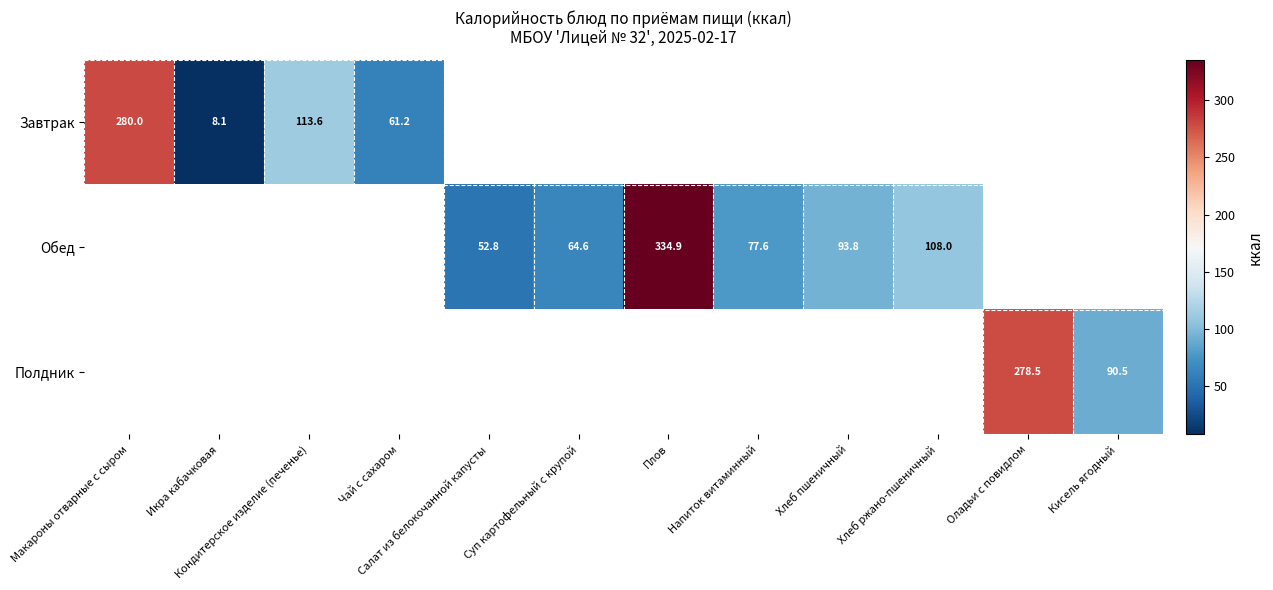

Is the value of Завтрак at Суп картофельный с крупой greater than the value of Полдник at Суп картофельный с крупой?

No